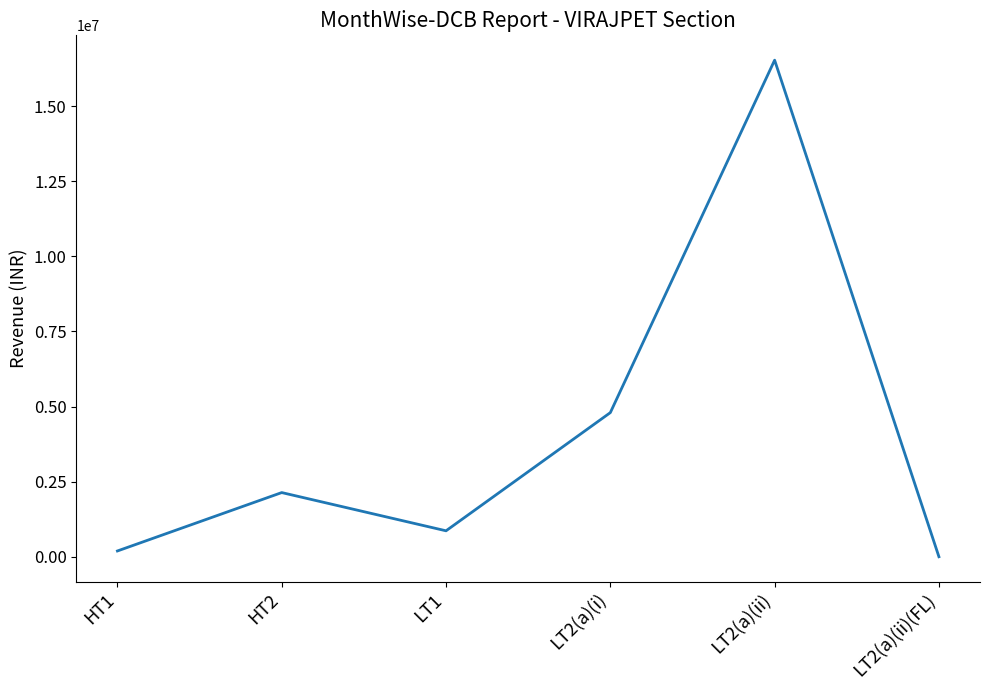

How many values are below 2137205?

3